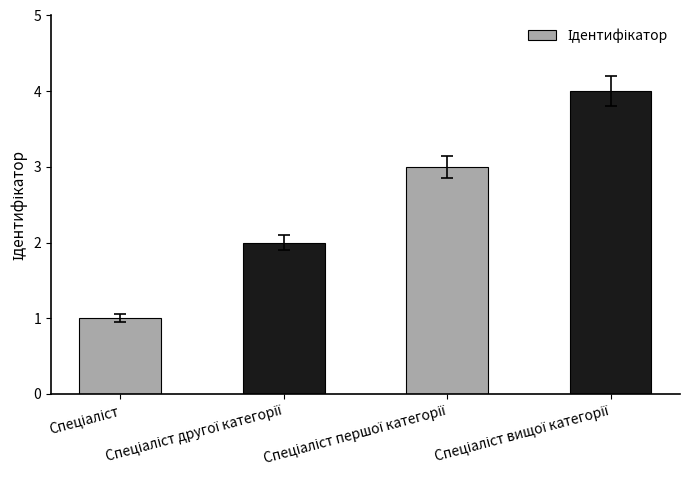

What is the maximum value shown in the chart?

4